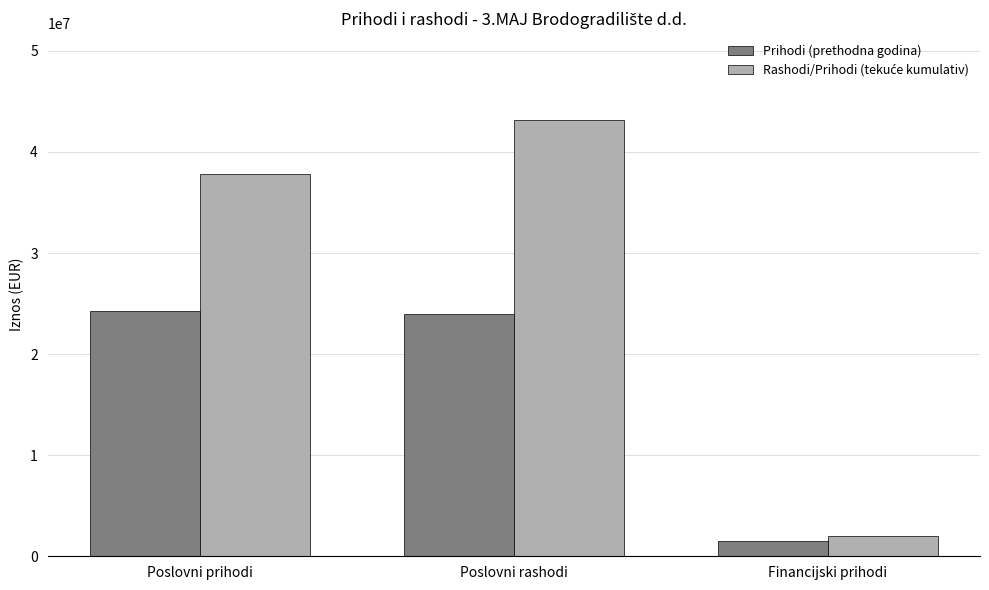

The Prihodi (prethodna godina) series shows 23994395 at Poslovni rashodi. True or false?

True